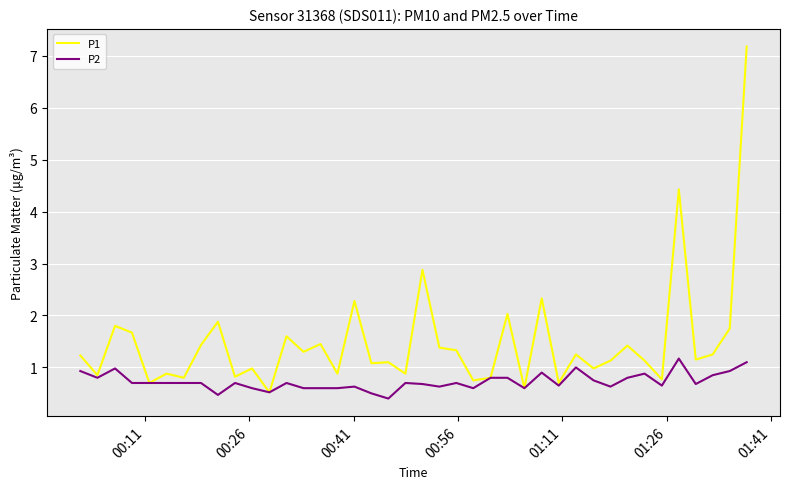

What is the average value of the P1 series?

1.5